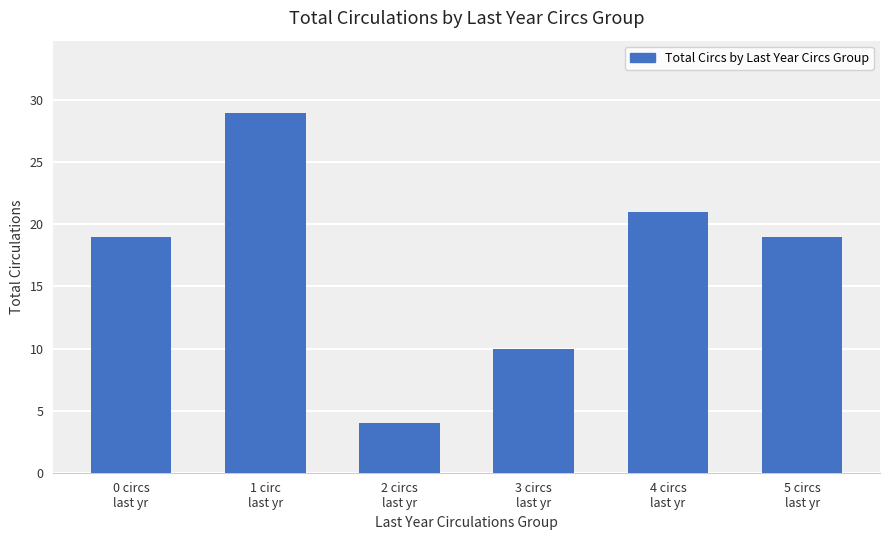

How many series are shown in this chart?

1